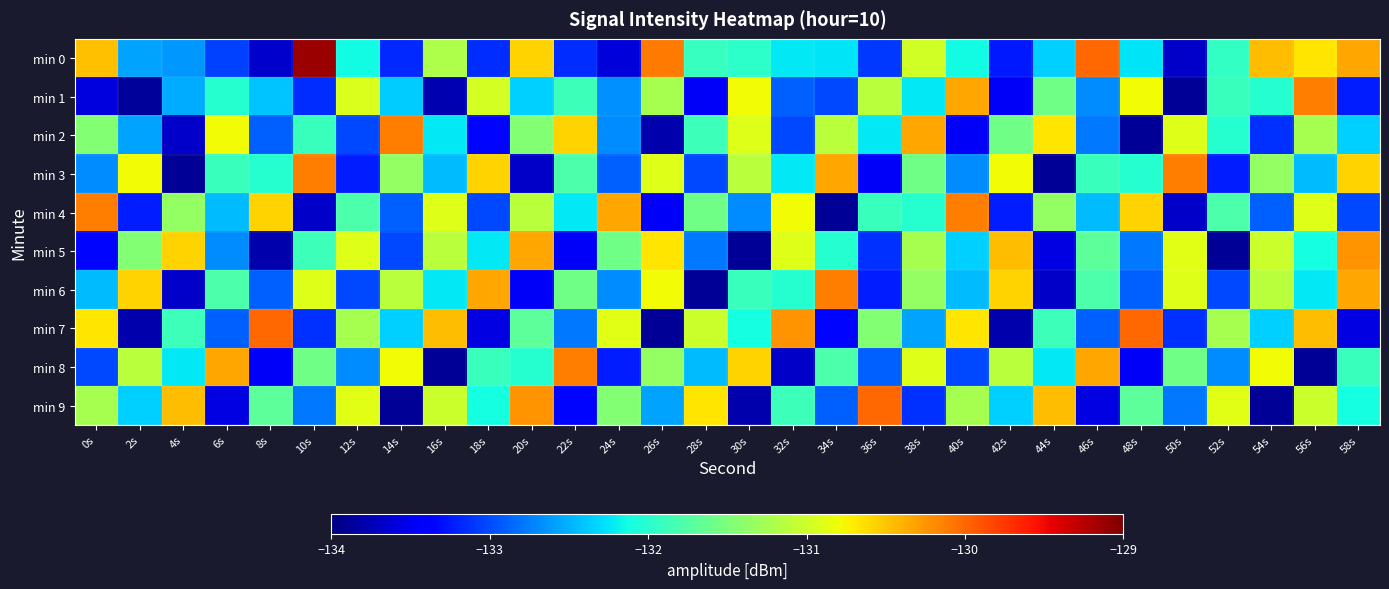

At which category is the sum across all series the highest?

56s